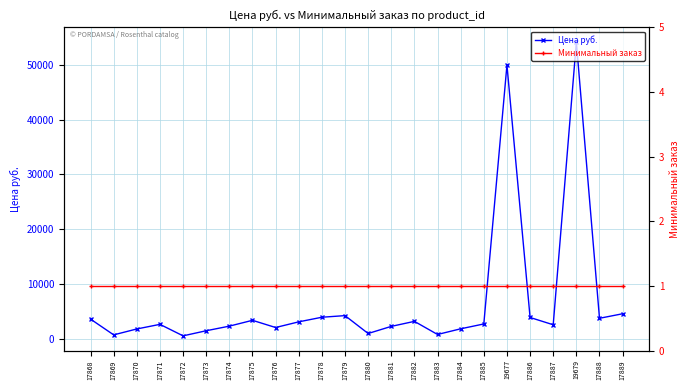

True or false: Минимальный заказ has a value of 2 at 17877.

False